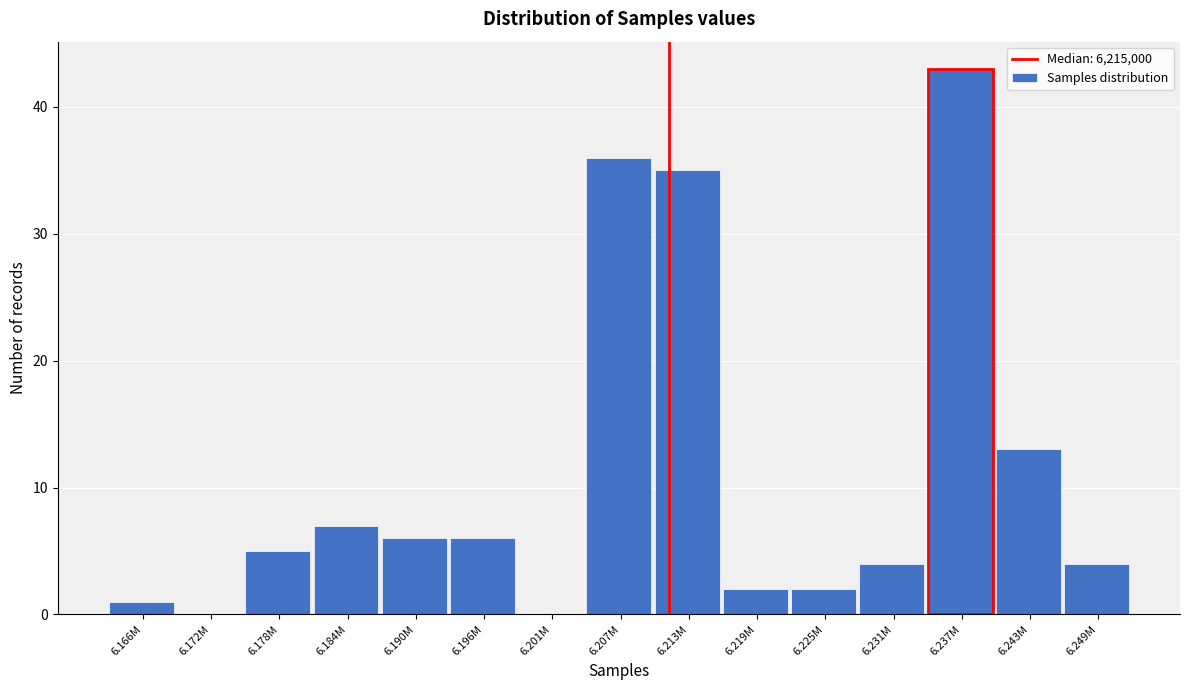

Reading left to right, extract all data points from this chart.

6.166M=1	6.172M=0	6.178M=5	6.184M=7	6.190M=6	6.196M=6	6.201M=0	6.207M=36	6.213M=35	6.219M=2	6.225M=2	6.231M=4	6.237M=43	6.243M=13	6.249M=4